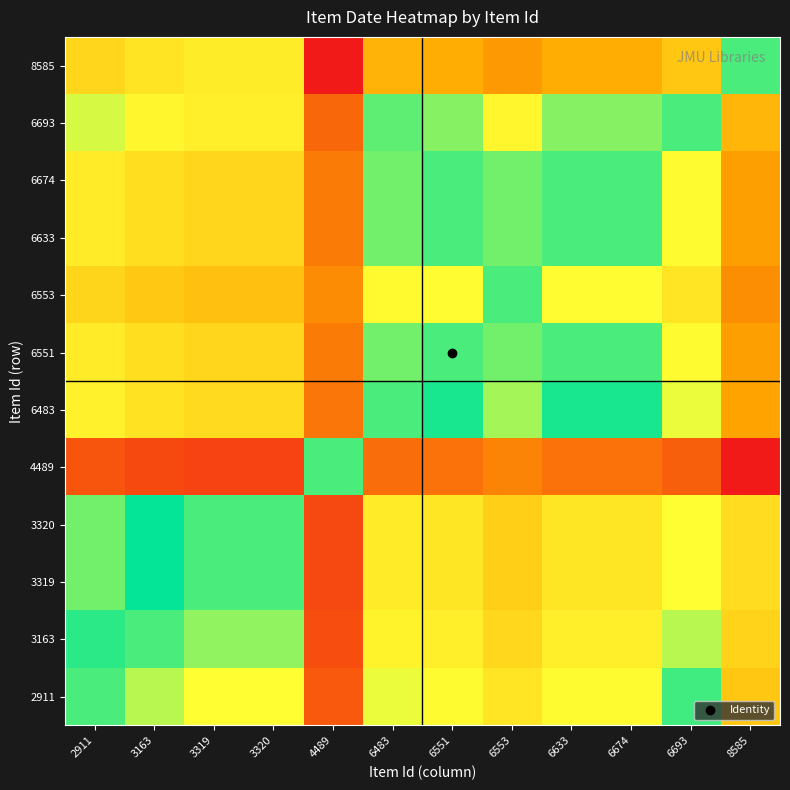

Reading right to left, transcribe all the data shown in this chart.

2911: 8585=1.0	6693=1.0	6674=1.0	6633=1.0	6553=1.0	6551=1.0	6483=1.0	4489=1.0	3320=1.0	3319=1.0	3163=1.0	2911=1.0
3163: 8585=1.0	6693=1.0	6674=1.0	6633=1.0	6553=1.0	6551=1.0	6483=1.0	4489=1.0	3320=1.0	3319=1.0	3163=1.0	2911=1.0
3319: 8585=1.0	6693=1.0	6674=1.0	6633=1.0	6553=1.0	6551=1.0	6483=1.0	4489=1.0	3320=1.0	3319=1.0	3163=1.0	2911=1.0
3320: 8585=1.0	6693=1.0	6674=1.0	6633=1.0	6553=1.0	6551=1.0	6483=1.0	4489=1.0	3320=1.0	3319=1.0	3163=1.0	2911=1.0
4489: 8585=0.9	6693=1.0	6674=1.0	6633=1.0	6553=1.0	6551=1.0	6483=1.0	4489=1.0	3320=1.0	3319=1.0	3163=1.0	2911=1.0
6483: 8585=1.0	6693=1.0	6674=1.0	6633=1.0	6553=1.0	6551=1.0	6483=1.0	4489=1.0	3320=1.0	3319=1.0	3163=1.0	2911=1.0
6551: 8585=1.0	6693=1.0	6674=1.0	6633=1.0	6553=1.0	6551=1.0	6483=1.0	4489=1.0	3320=1.0	3319=1.0	3163=1.0	2911=1.0
6553: 8585=1.0	6693=1.0	6674=1.0	6633=1.0	6553=1.0	6551=1.0	6483=1.0	4489=1.0	3320=1.0	3319=1.0	3163=1.0	2911=1.0
6633: 8585=1.0	6693=1.0	6674=1.0	6633=1.0	6553=1.0	6551=1.0	6483=1.0	4489=1.0	3320=1.0	3319=1.0	3163=1.0	2911=1.0
6674: 8585=1.0	6693=1.0	6674=1.0	6633=1.0	6553=1.0	6551=1.0	6483=1.0	4489=1.0	3320=1.0	3319=1.0	3163=1.0	2911=1.0
6693: 8585=1.0	6693=1.0	6674=1.0	6633=1.0	6553=1.0	6551=1.0	6483=1.0	4489=1.0	3320=1.0	3319=1.0	3163=1.0	2911=1.0
8585: 8585=1.0	6693=1.0	6674=1.0	6633=1.0	6553=1.0	6551=1.0	6483=1.0	4489=1.1	3320=1.0	3319=1.0	3163=1.0	2911=1.0